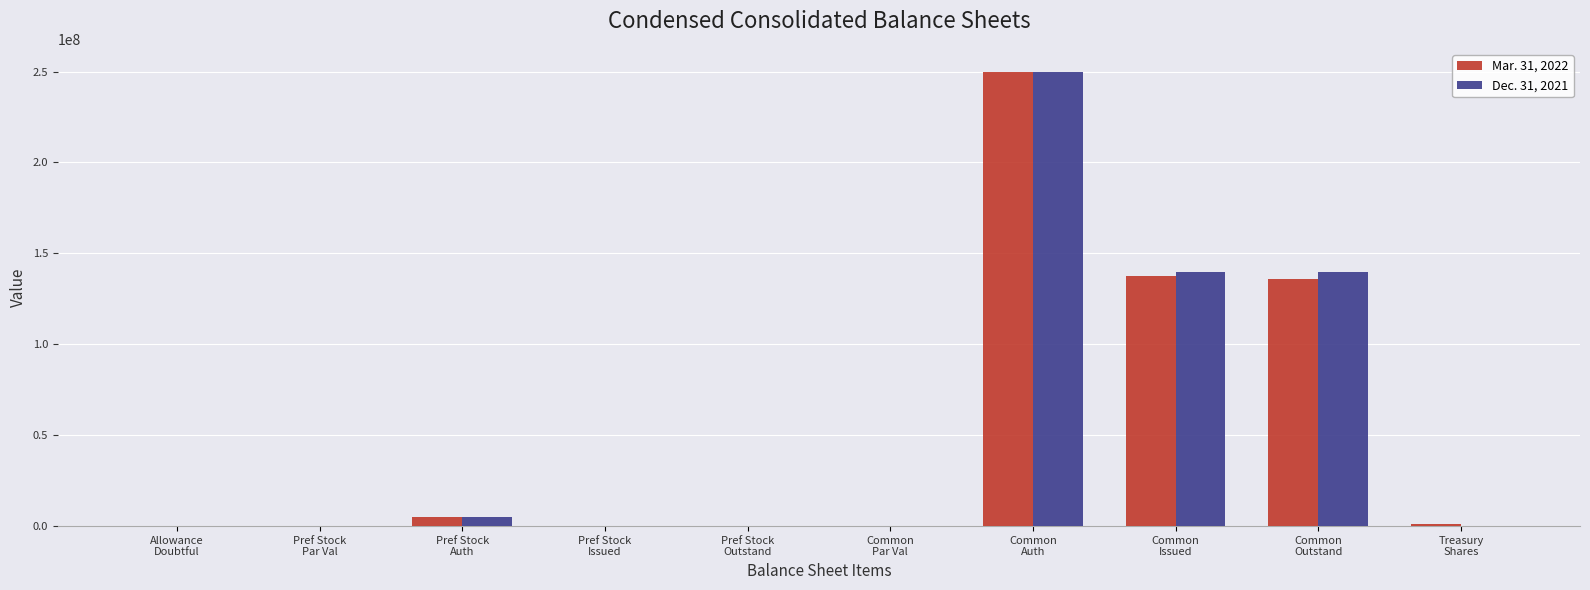

What is the average value of the Mar. 31, 2022 series?

52967157.5